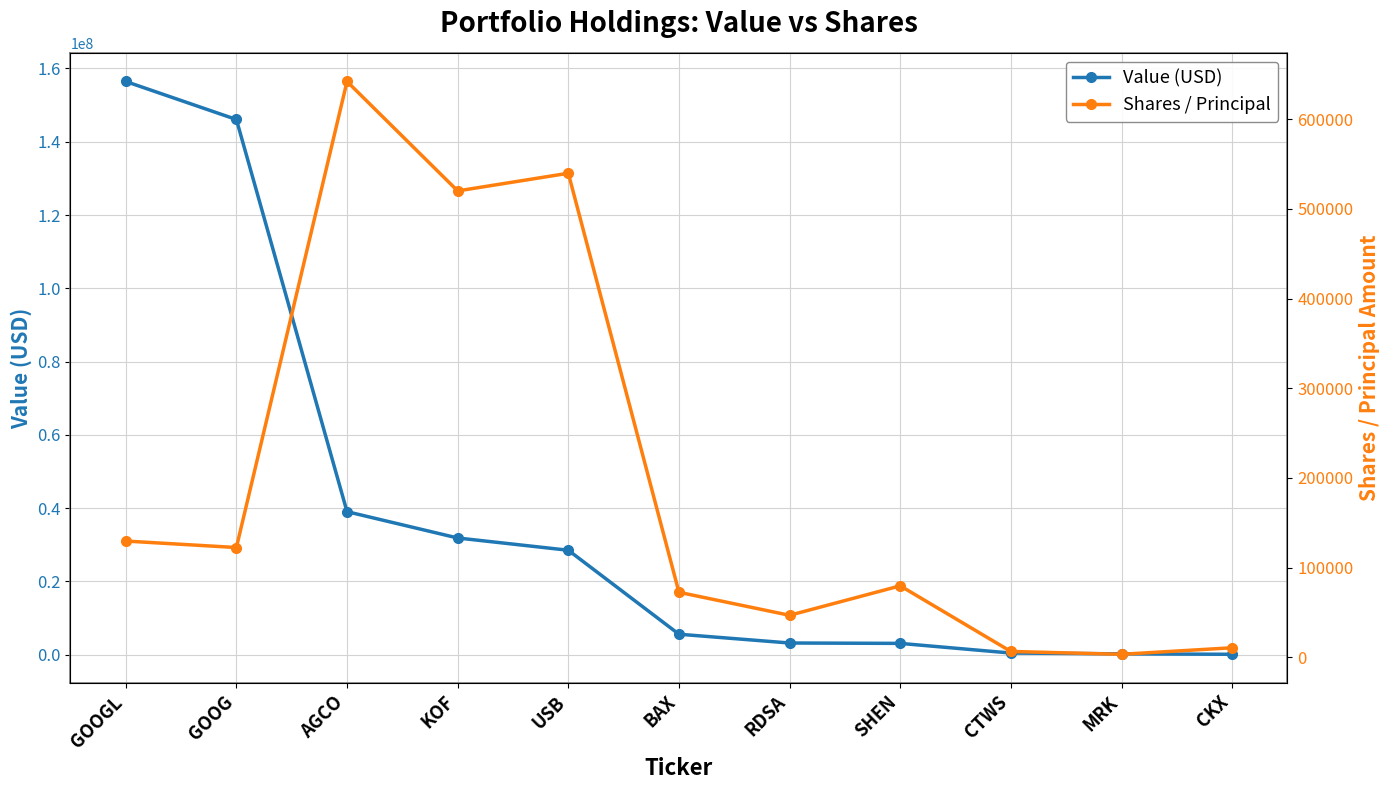

What is the maximum value for Value (USD)?

156447000